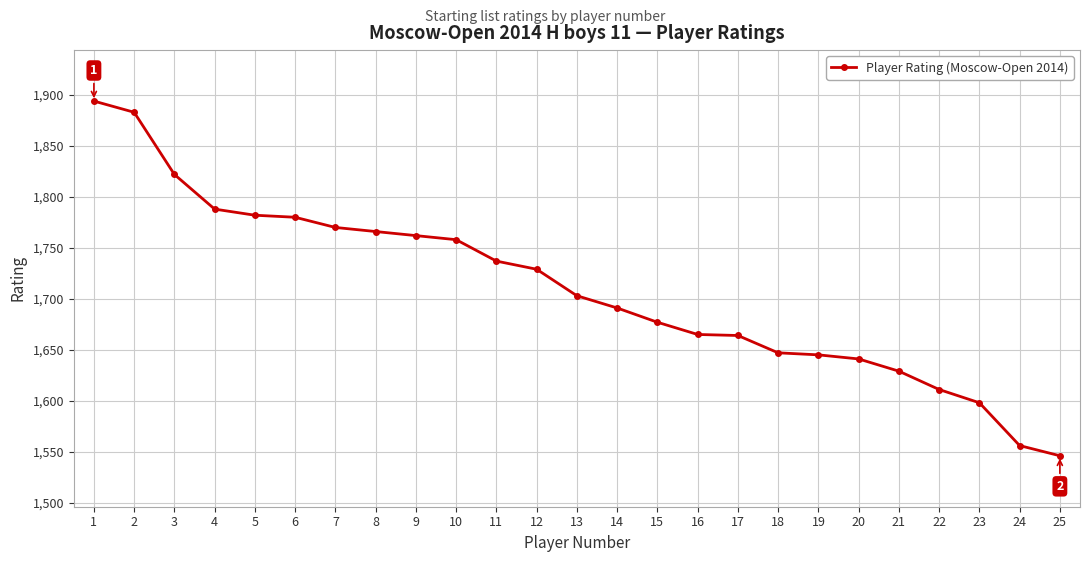

Approximately how many times larger is the value at 24 compared to 23?

1.0